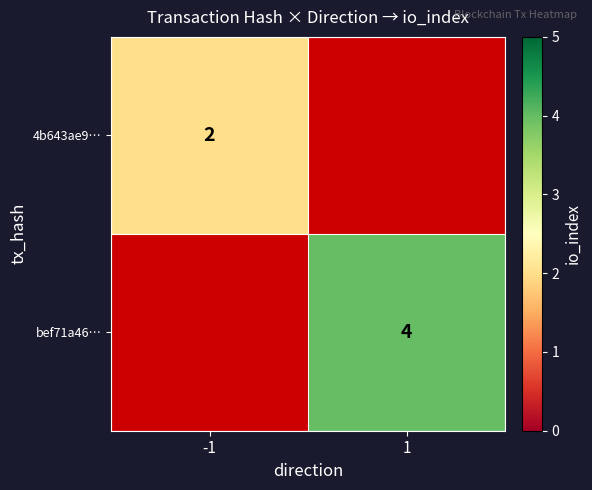

True or false: bef71a46… has a value of 2 at 1.

False